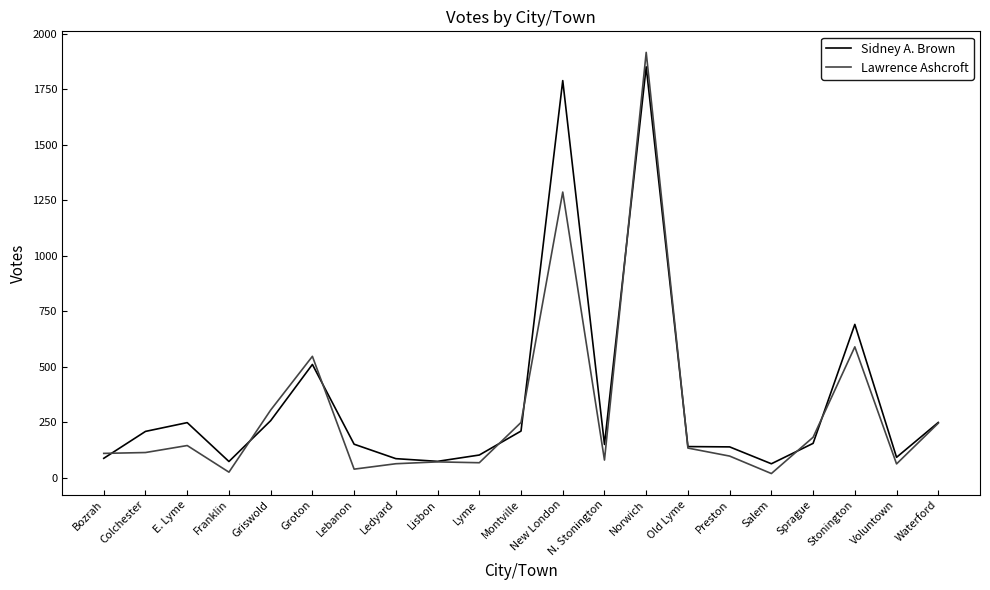

Reading left to right, what are all the values shown in this chart?

Sidney A. Brown: 87.8	209.0	248.5	73.4	257.4	510.6	151.3	86.3	74.1	102.6	210.6	1788.7	150.3	1850.7	140.7	139.2	63.2	155.2	690.9	92.3	249.3
Lawrence Ashcroft: 110.0	113.8	145.3	25.4	305.1	547.1	39.0	63.4	71.8	67.9	249.3	1286.8	79.9	1915.8	133.9	97.8	19.2	182.6	589.7	62.6	245.9